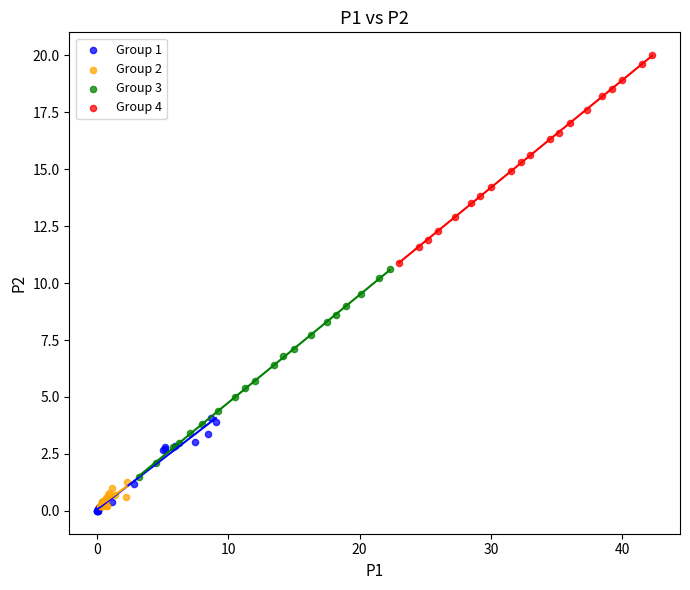

Which series reaches the maximum Y coordinate?

Group 4